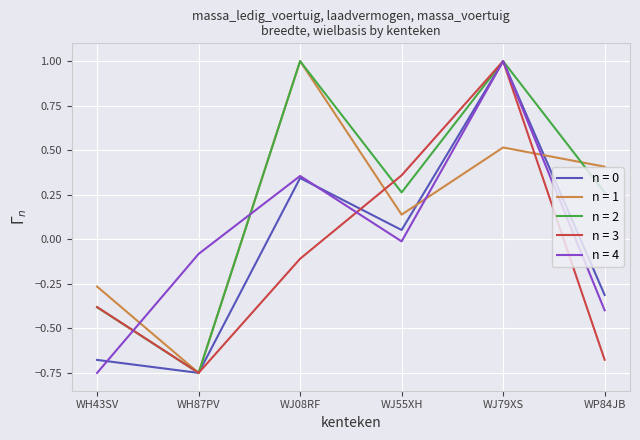

Rank the categories by n = 1 value from highest to lowest.

WJ08RF, WJ79XS, WP84JB, WJ55XH, WH43SV, WH87PV